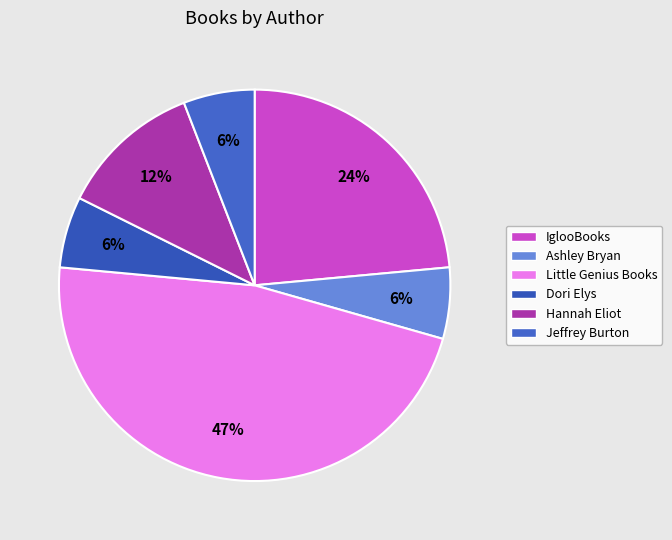

Is there any slice that represents more than half of the pie?

No